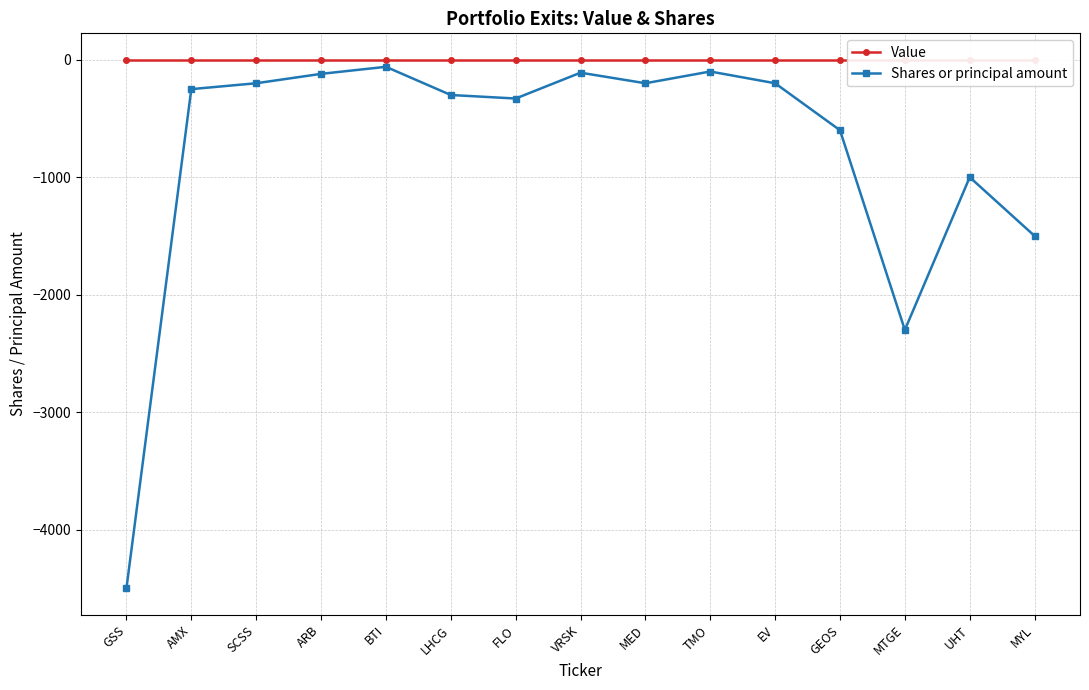

Reading right to left, extract all data points from this chart.

Value: 0	0	0	0	0	0	0	0	0	0	0	0	0	0	0
Shares or principal amount: -1500	-1000	-2300	-600	-200	-100	-200	-110	-330	-300	-60	-120	-200	-250	-4500